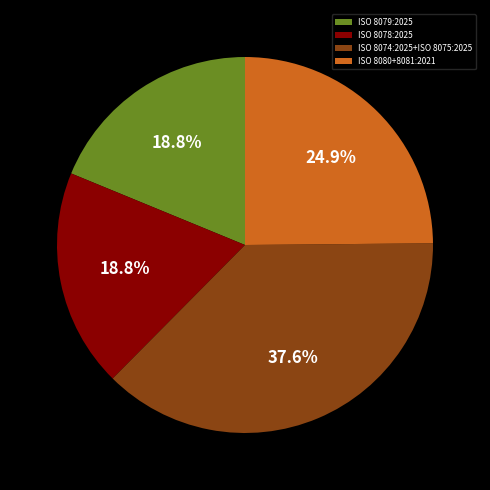

True or false: ISO 8078:2025 accounts for 9% of the total.

False